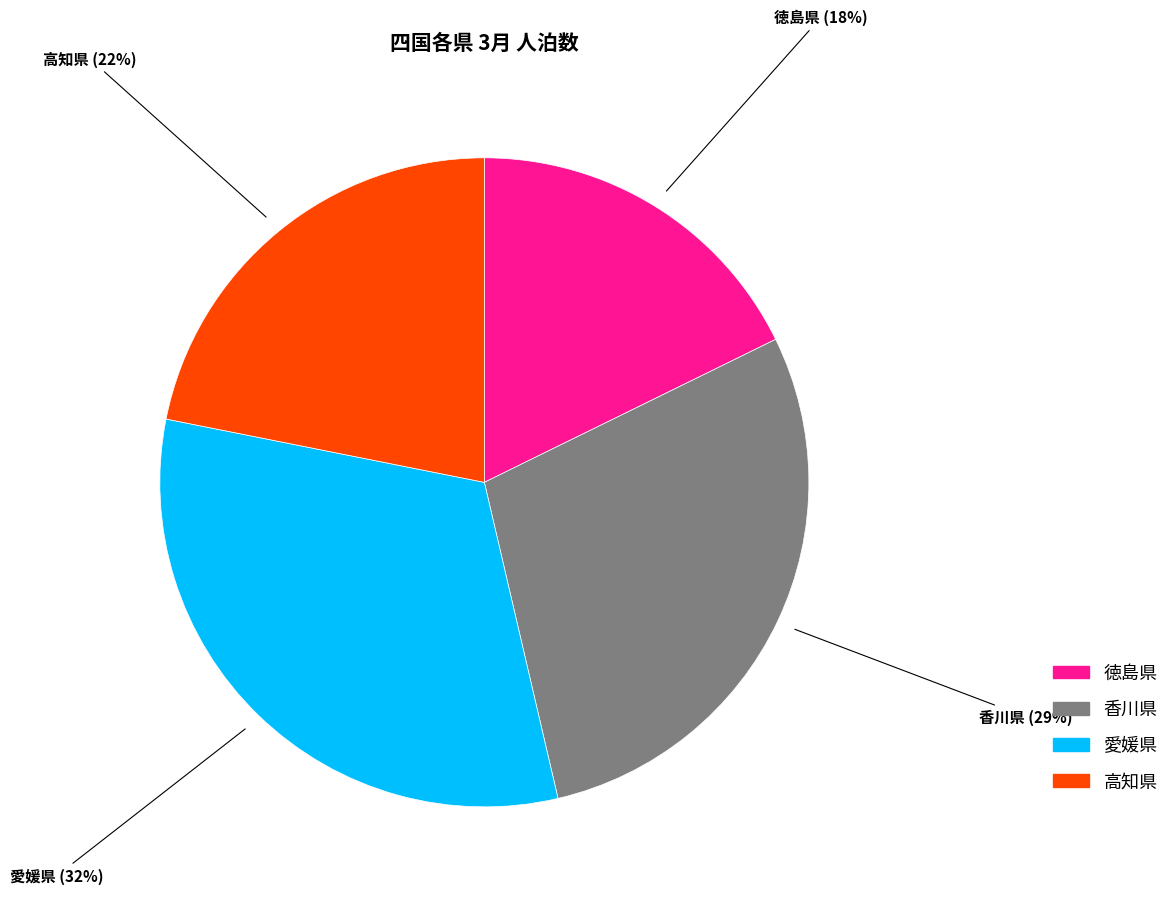

Which slice is the smallest?

徳島県